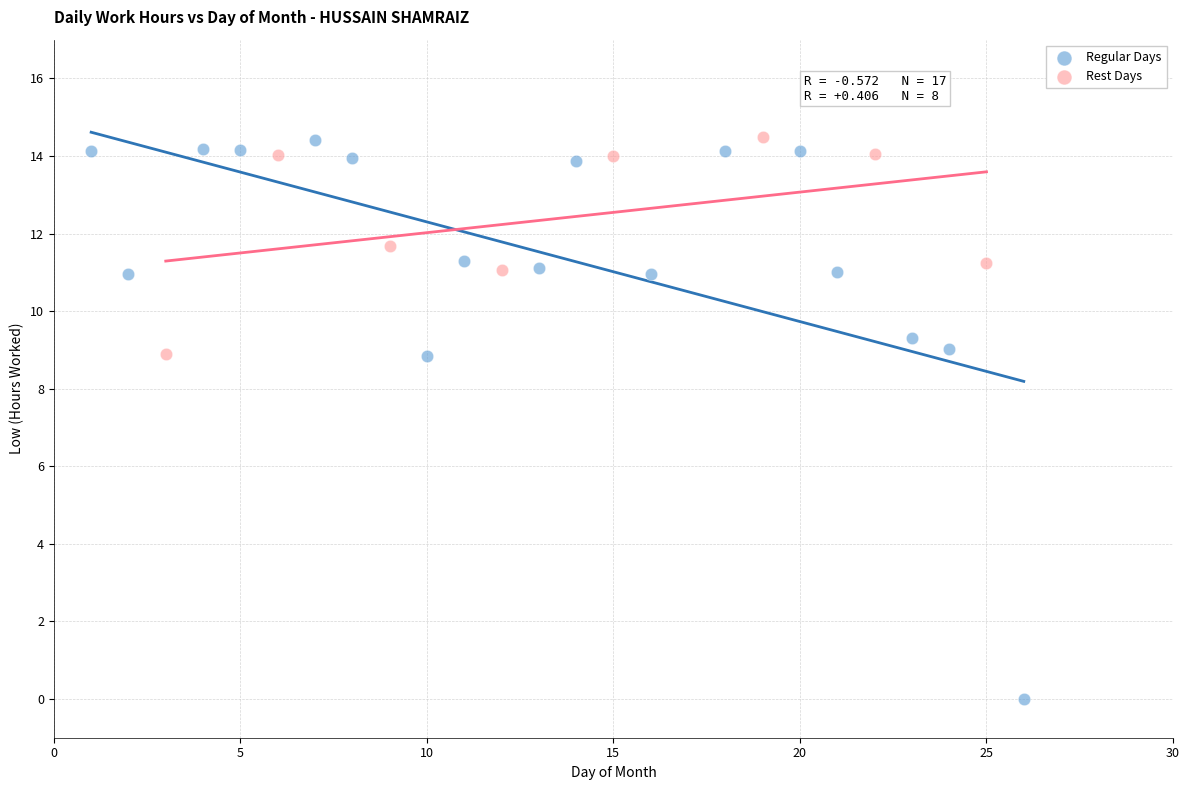

Which series has the widest spread of Y values?

Regular Days